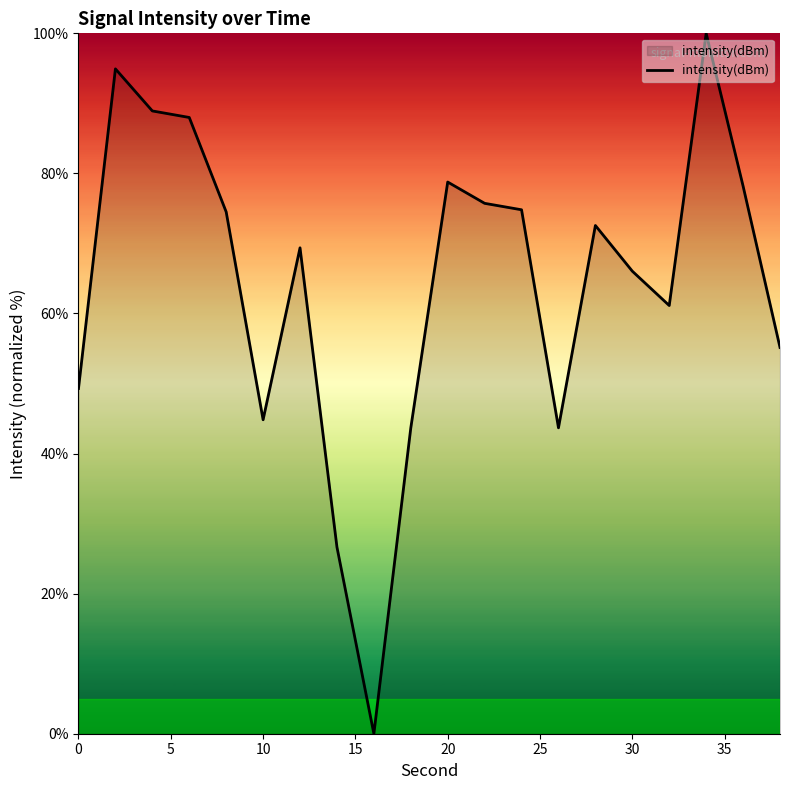

What is the difference between the maximum and minimum values?

100.0